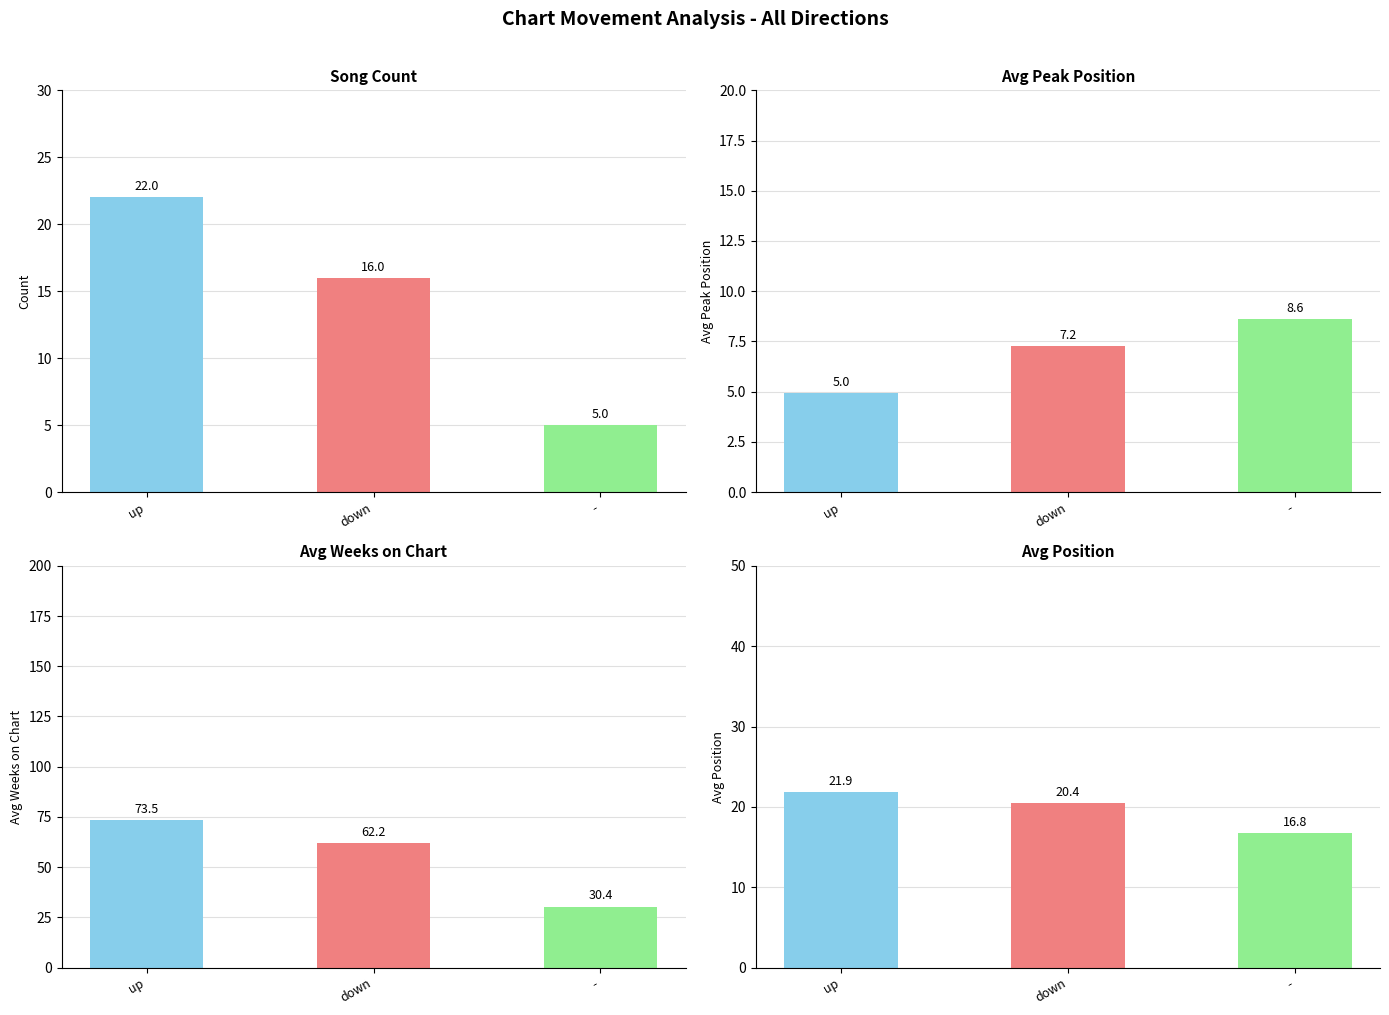

The Count series shows 1.3 at -. True or false?

False